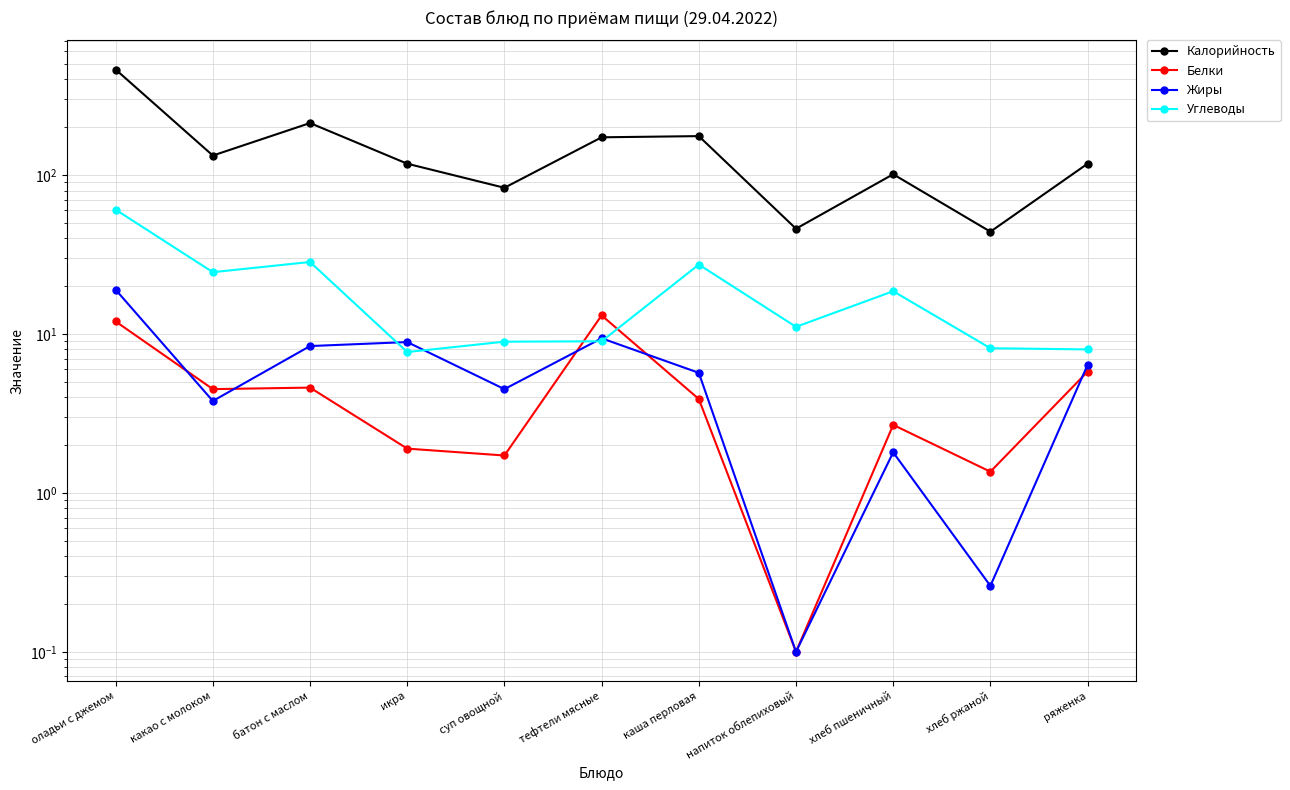

Is it true that Калорийность equals 62.8 at напиток облепиховый?

False